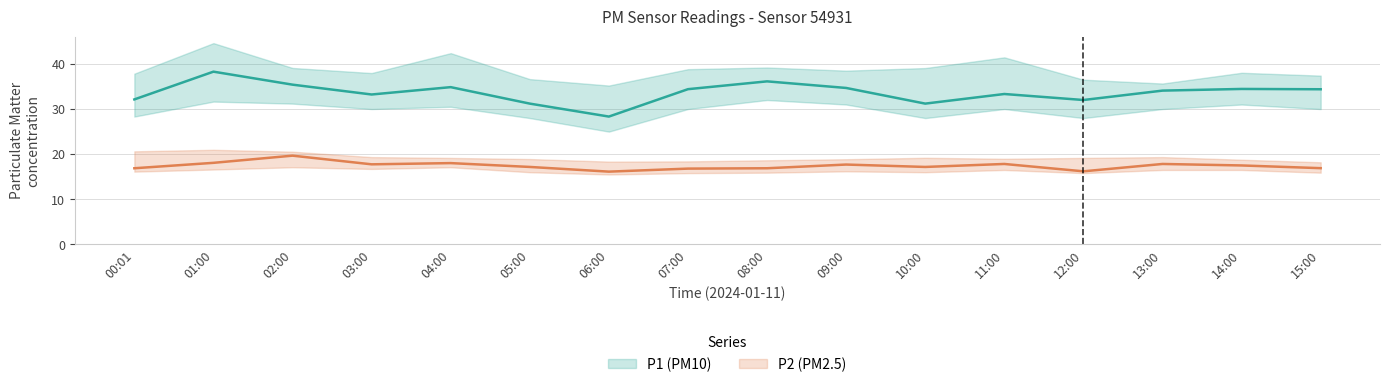

What is the sum of all P2 values?

278.5